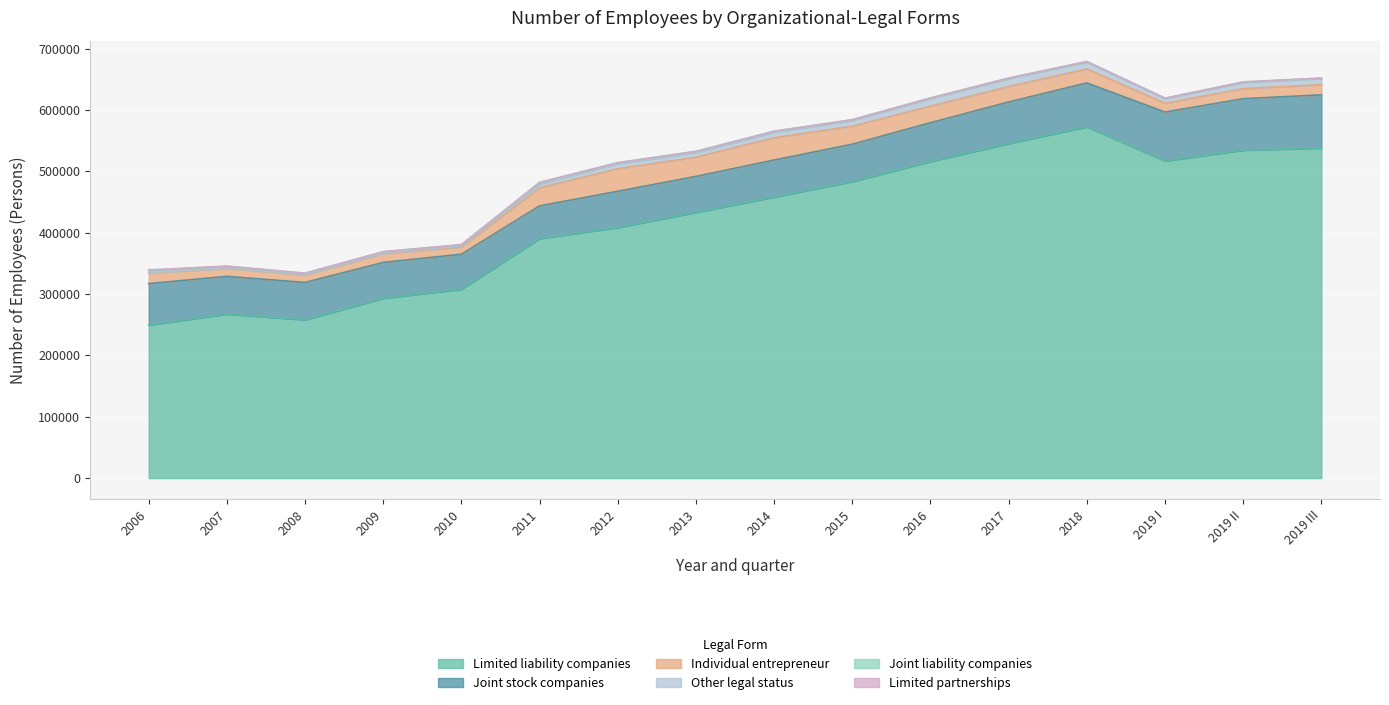

Where is Other legal status nearest to the value 6644?

2013